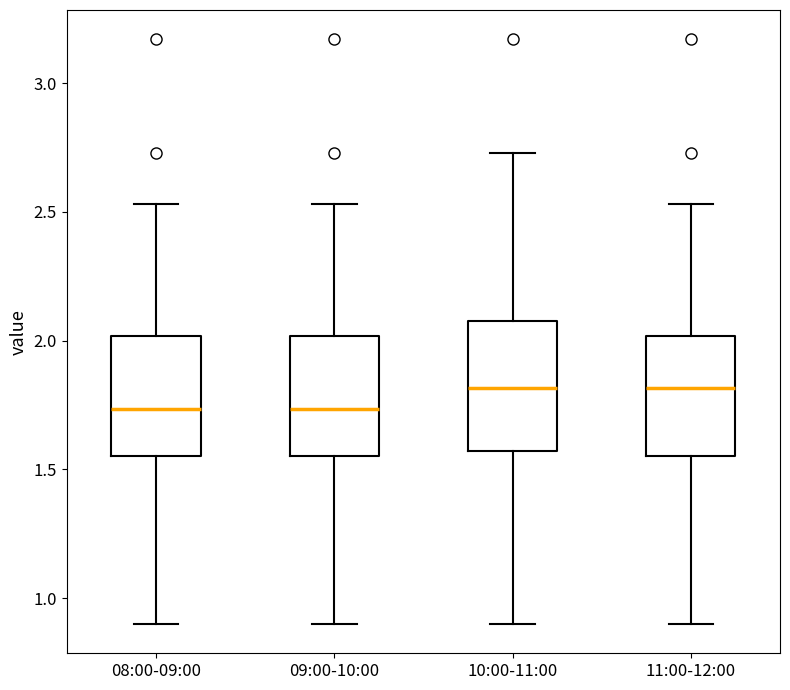

Where is the lower edge of the box for 09:00-10:00 on the y-axis? The values are not printed on the chart, so give them approximately, as read against the axis.

1.55